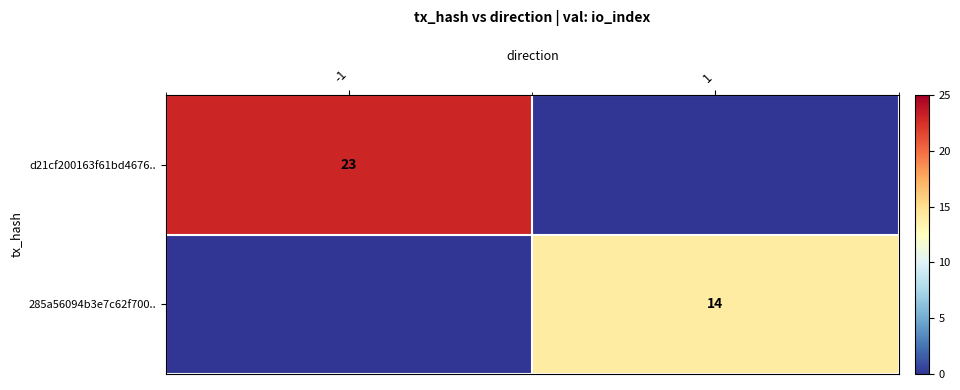

The value of 285a56094b3e7c62f700.. at 1 is 23. True or false?

False